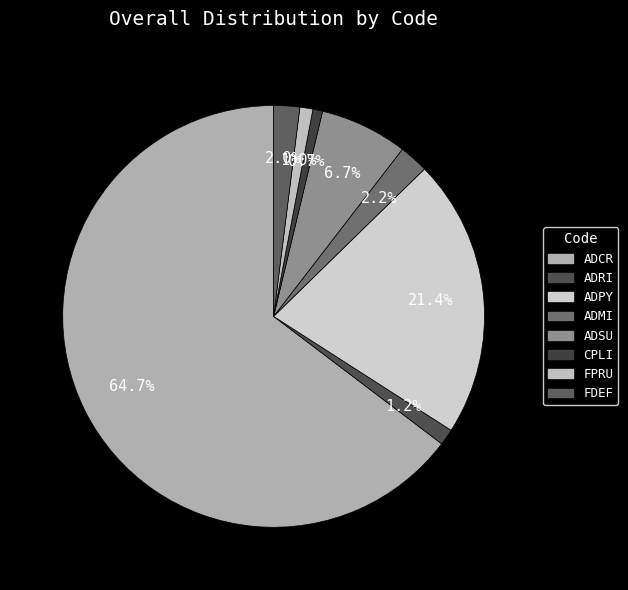

How many segments does this pie chart have?

8